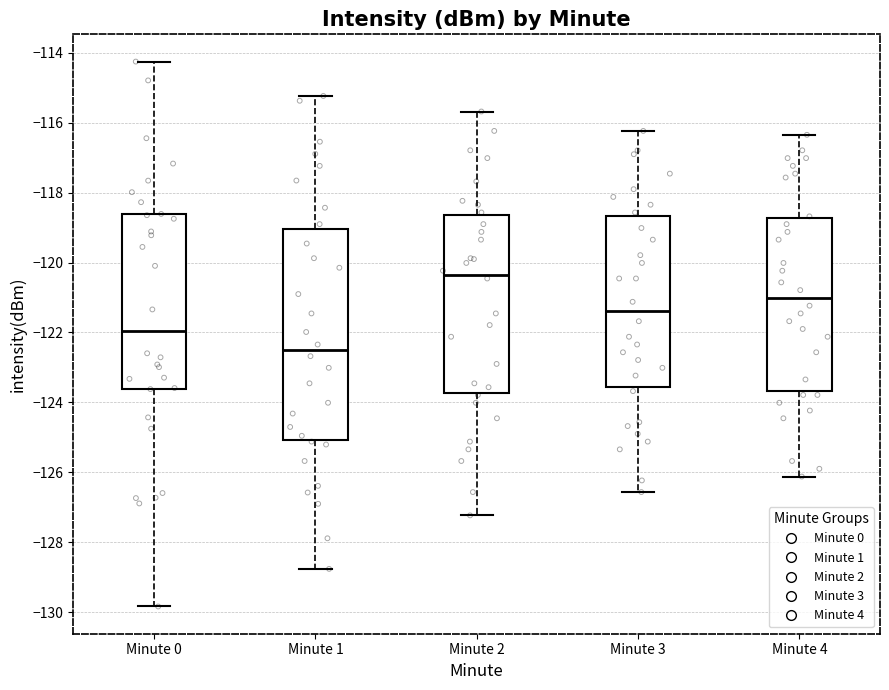

Which box's median line is the lowest?

Minute 1